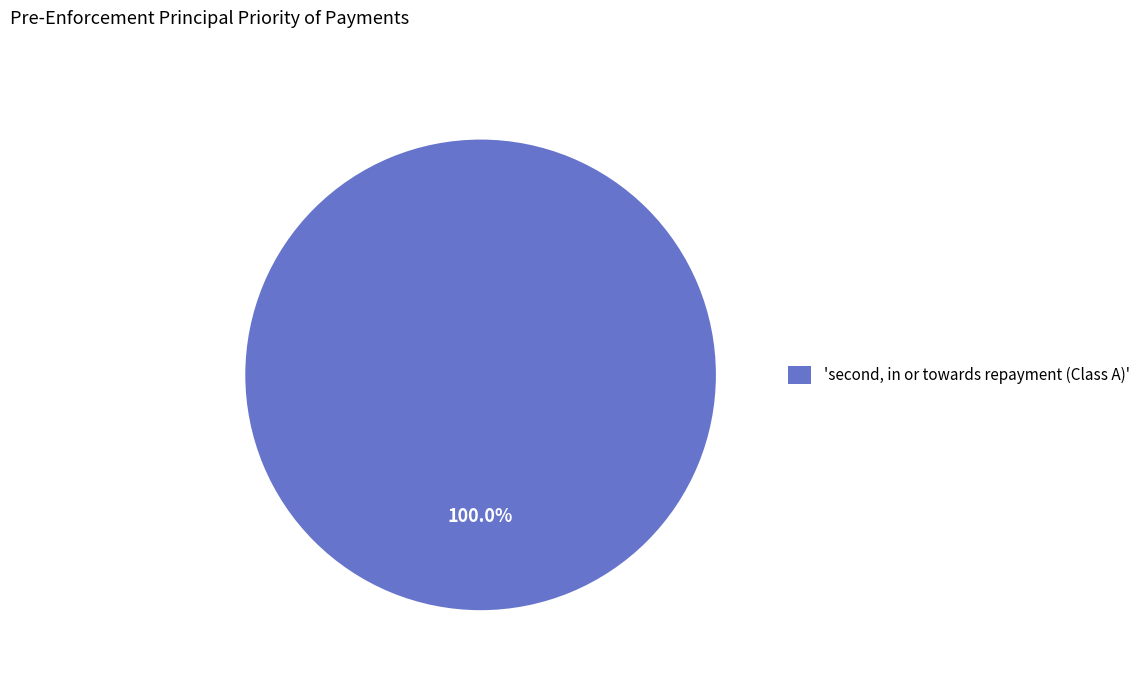

What is the majority slice?

'second, in or towards repayment (Class A)'